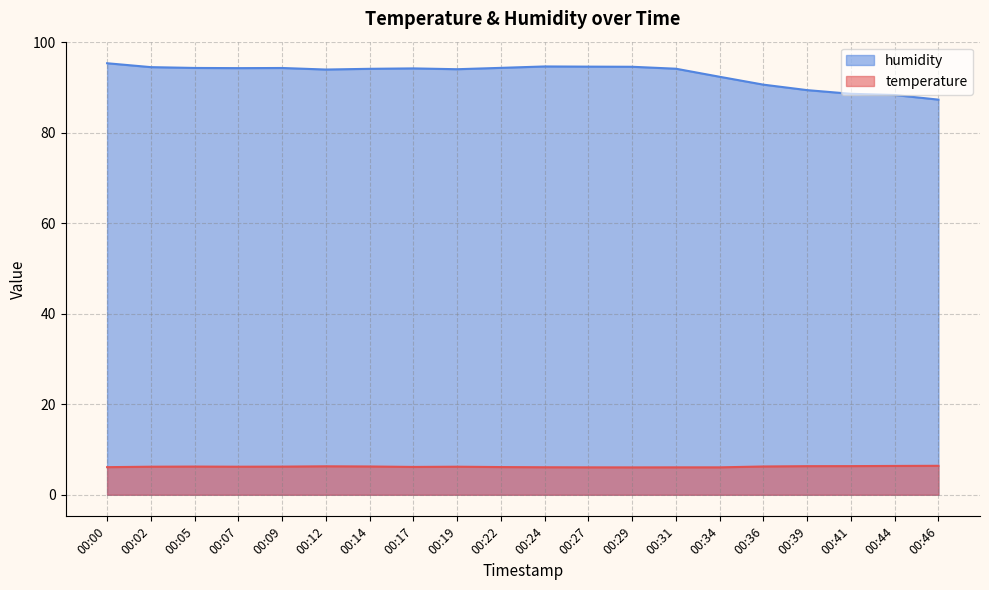

Rank the series by their maximum value, from lowest to highest.

temperature, humidity